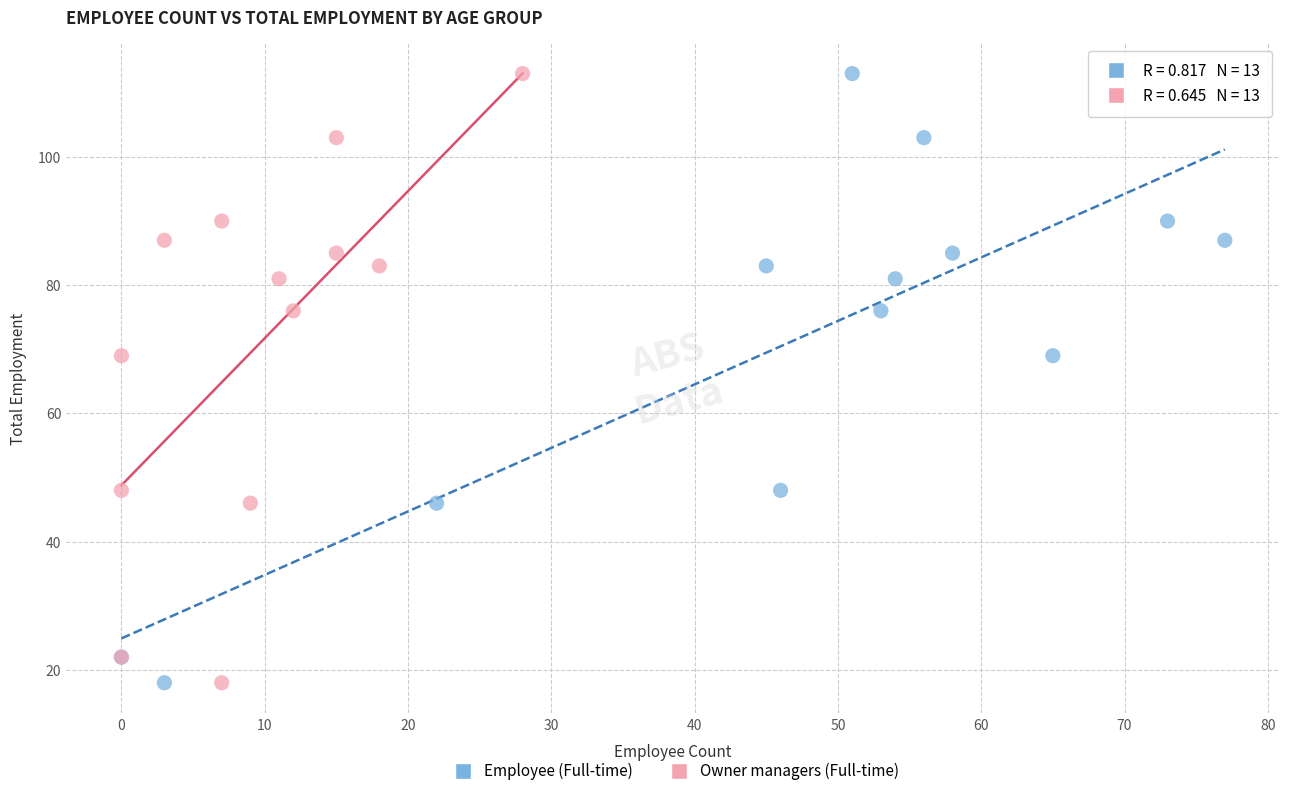

What are all the series names shown in the legend?

Employee (Full-time), Owner managers (Full-time)